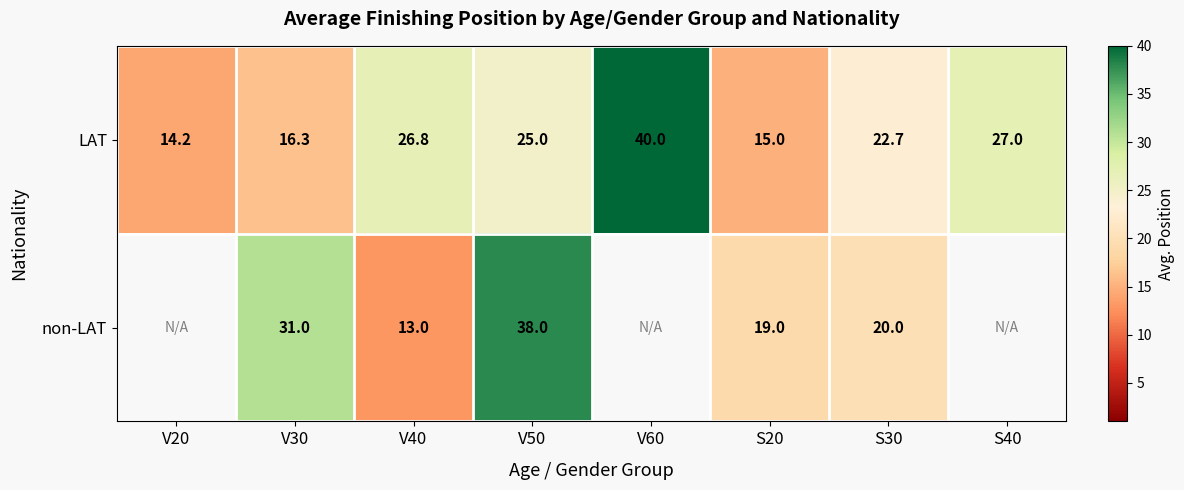

Is it true that LAT equals 22.9 at S20?

False